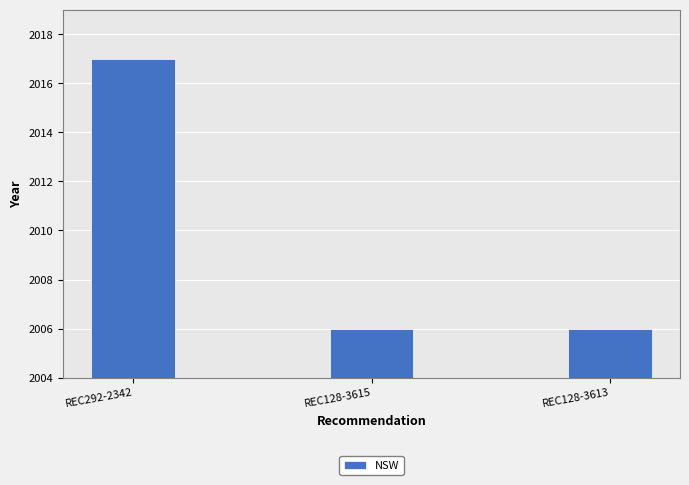

How many bars are there in total?

3